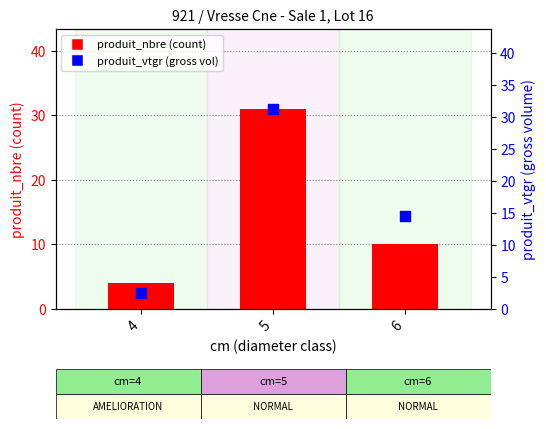

Which series contains the highest Y value?

produit_vtgr (gross vol)